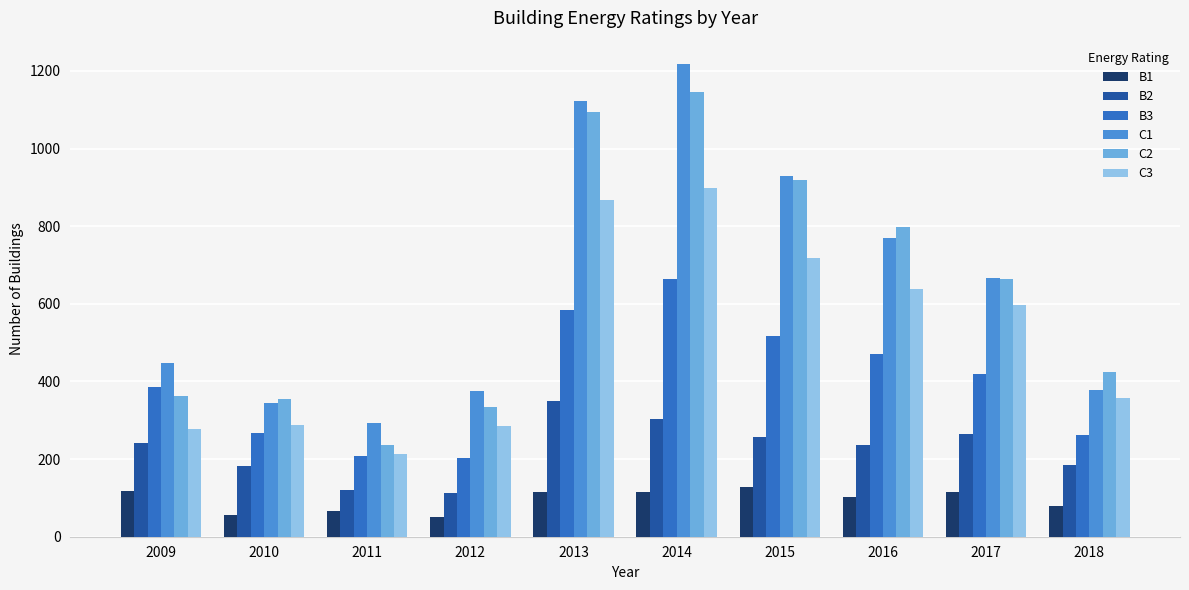

At which category is the sum across all series the highest?

2014